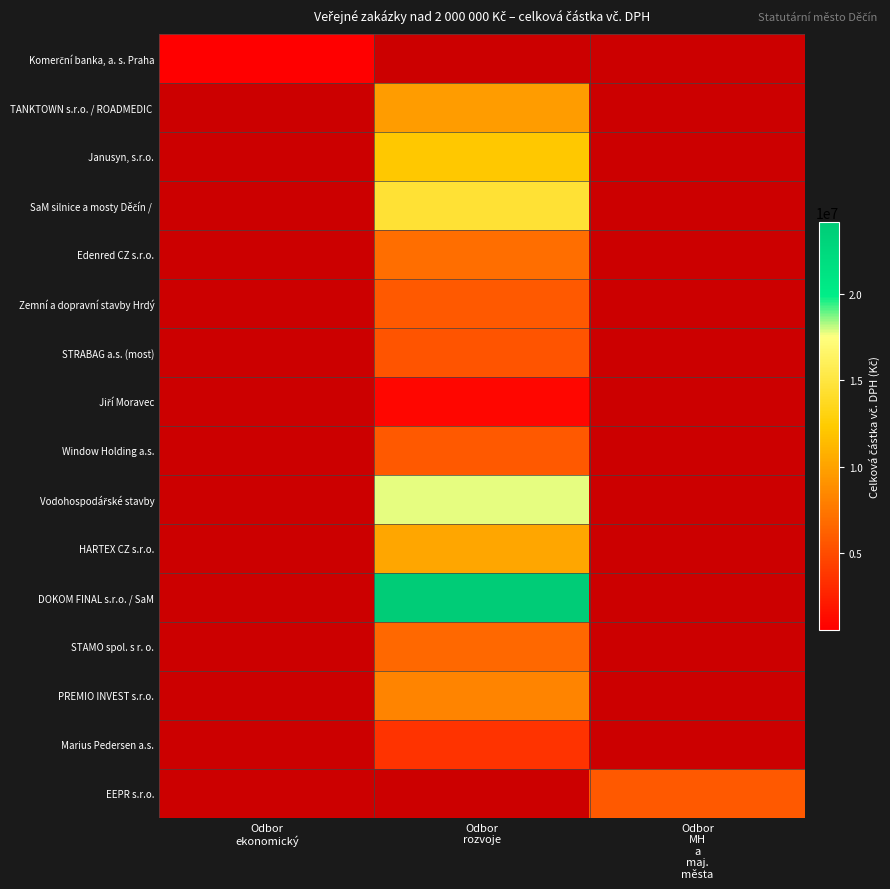

At which label does Jiří Moravec reach its peak?

Odbor ekonomický